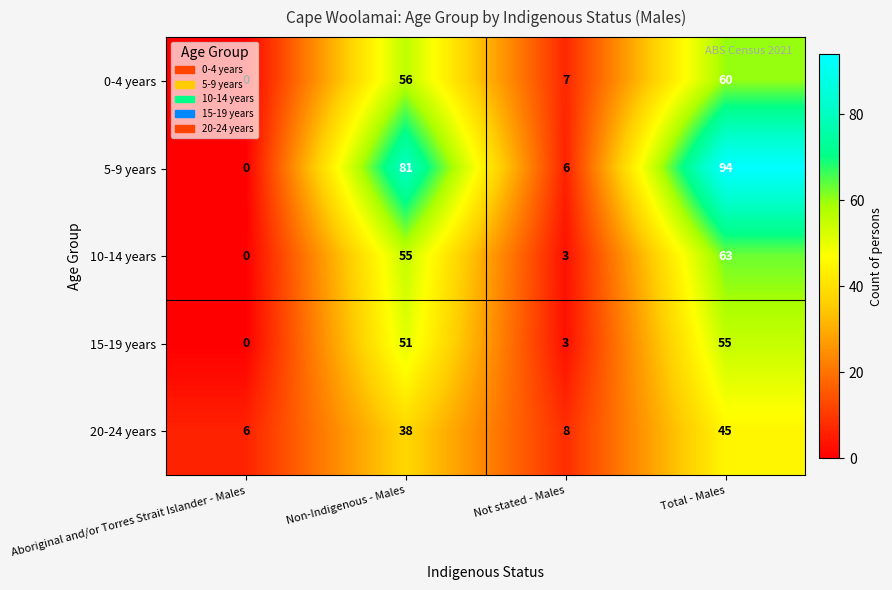

Rank the series by their maximum value, from highest to lowest.

5-9 years, 10-14 years, 0-4 years, 15-19 years, 20-24 years